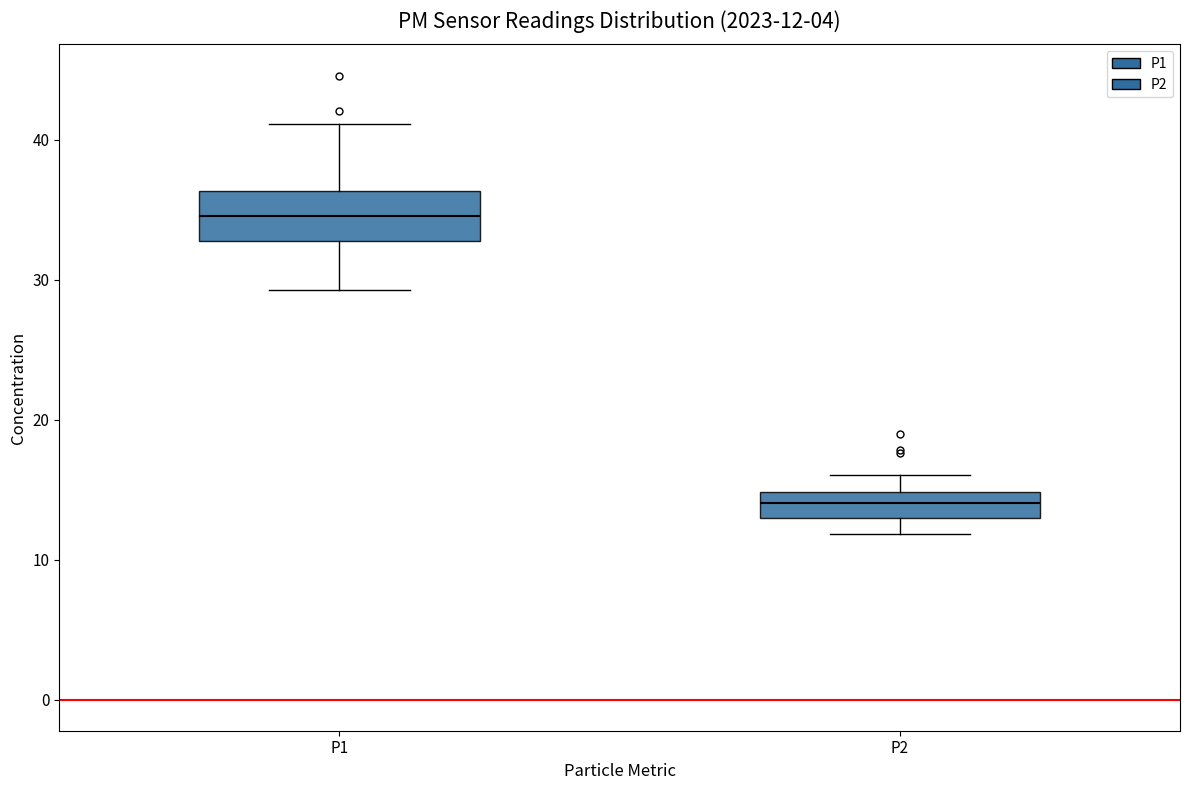

Which box has the highest median line?

P1